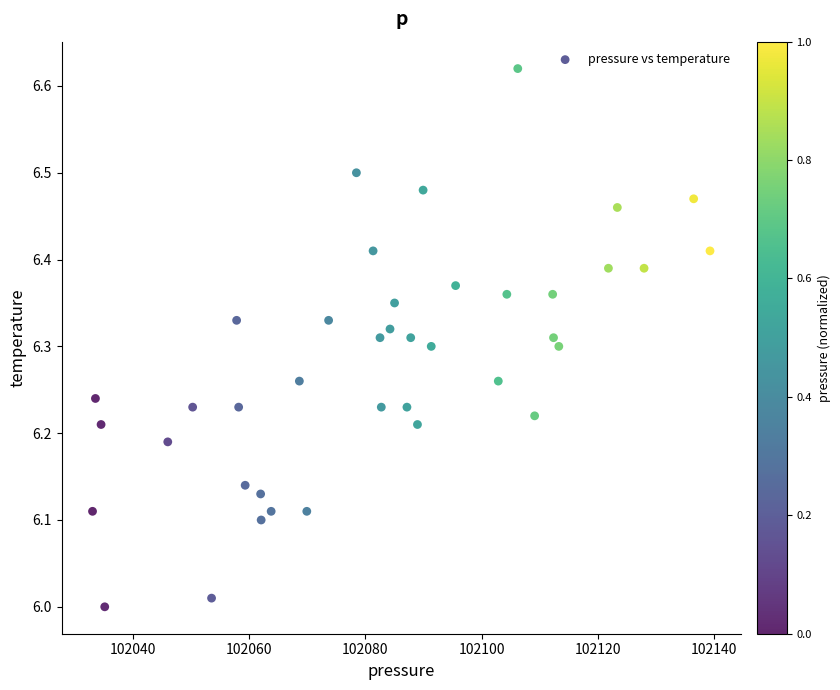

What is the range of Y values (max minus min)?

0.6